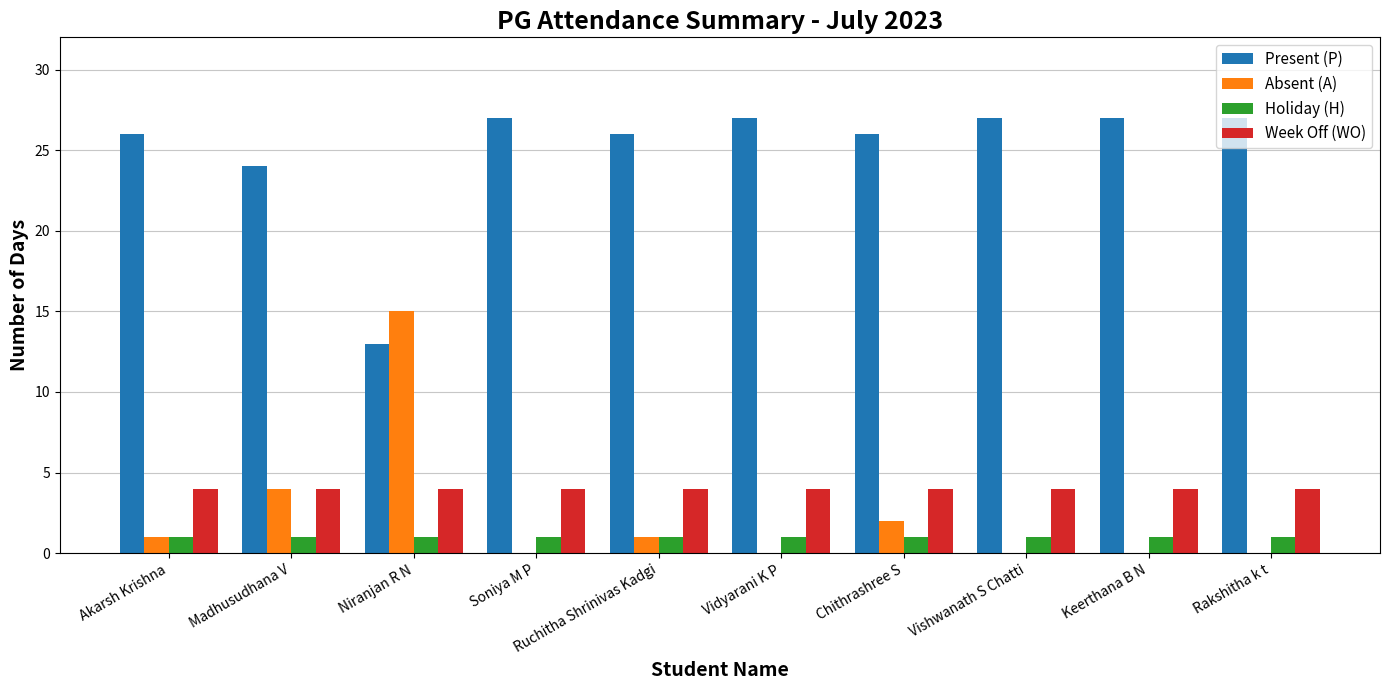

Reading left to right, list all the values displayed in this chart.

Present (P): Akarsh Krishna=26	Madhusudhana V=24	Niranjan R N=13	Soniya M P=27	Ruchitha Shrinivas Kadgi=26	Vidyarani K P=27	Chithrashree S=26	Vishwanath S Chatti=27	Keerthana B N=27	Rakshitha k t=27
Absent (A): Akarsh Krishna=1	Madhusudhana V=4	Niranjan R N=15	Soniya M P=0	Ruchitha Shrinivas Kadgi=1	Vidyarani K P=0	Chithrashree S=2	Vishwanath S Chatti=0	Keerthana B N=0	Rakshitha k t=0
Holiday (H): Akarsh Krishna=1	Madhusudhana V=1	Niranjan R N=1	Soniya M P=1	Ruchitha Shrinivas Kadgi=1	Vidyarani K P=1	Chithrashree S=1	Vishwanath S Chatti=1	Keerthana B N=1	Rakshitha k t=1
Week Off (WO): Akarsh Krishna=4	Madhusudhana V=4	Niranjan R N=4	Soniya M P=4	Ruchitha Shrinivas Kadgi=4	Vidyarani K P=4	Chithrashree S=4	Vishwanath S Chatti=4	Keerthana B N=4	Rakshitha k t=4